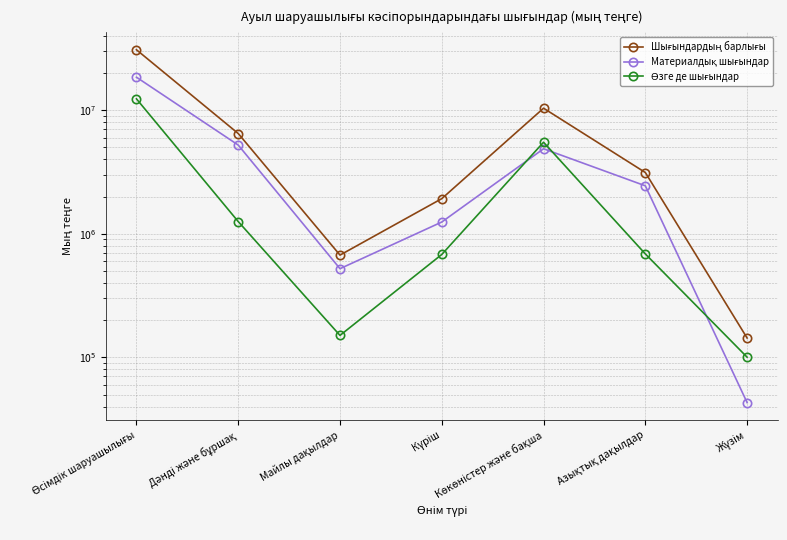

Which series has the widest spread of values?

Шығындардың барлығы